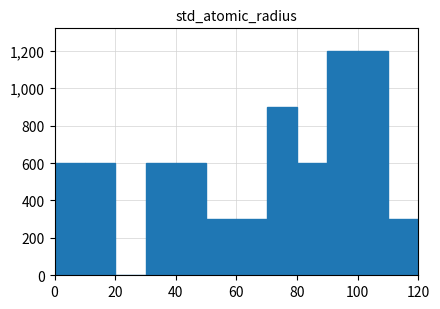

What is the height of the bar covering 50 to 60 on the x-axis? The values are not printed on the chart, so give them approximately, as read against the axis.

300